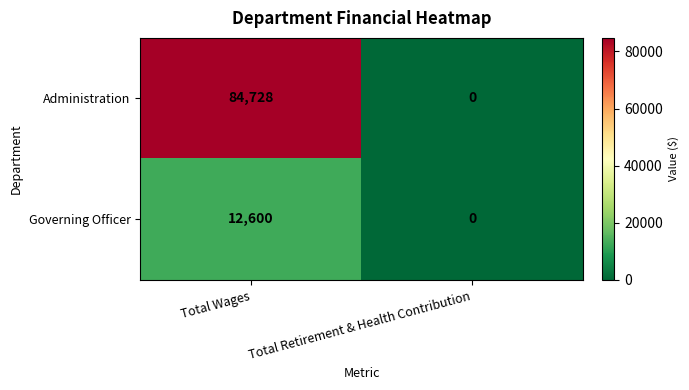

Reading left to right, list all the values displayed in this chart.

Administration: 84728	0
Governing Officer: 12600	0